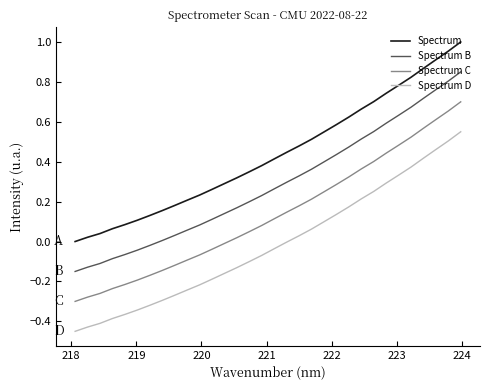

Rank the series by their maximum value, from lowest to highest.

Spectrum D, Spectrum C, Spectrum B, Spectrum